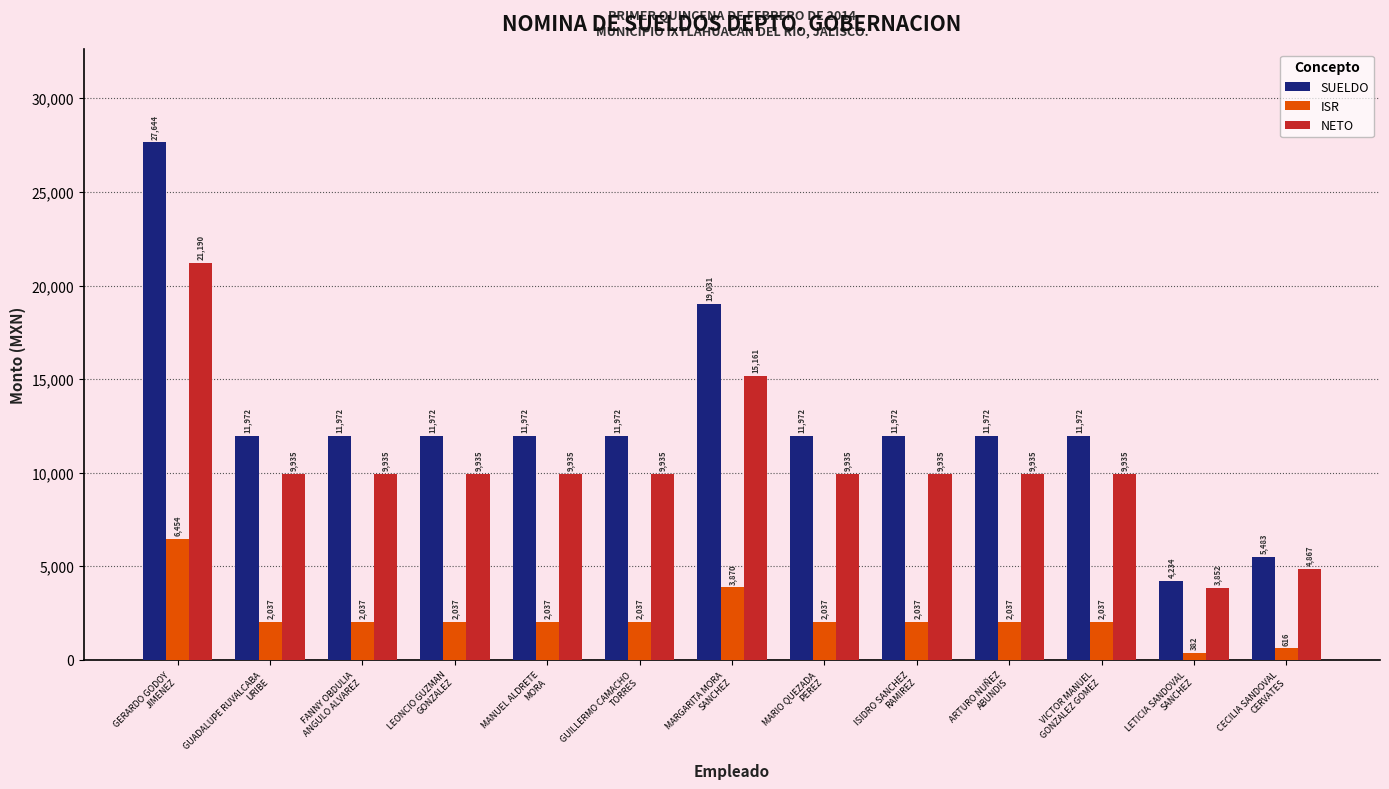

Which series has the widest spread of values?

SUELDO